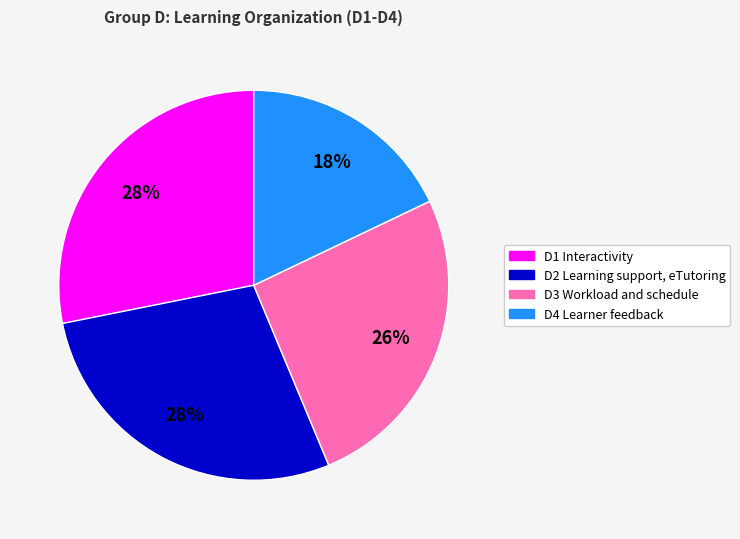

Does any single category account for the majority?

No